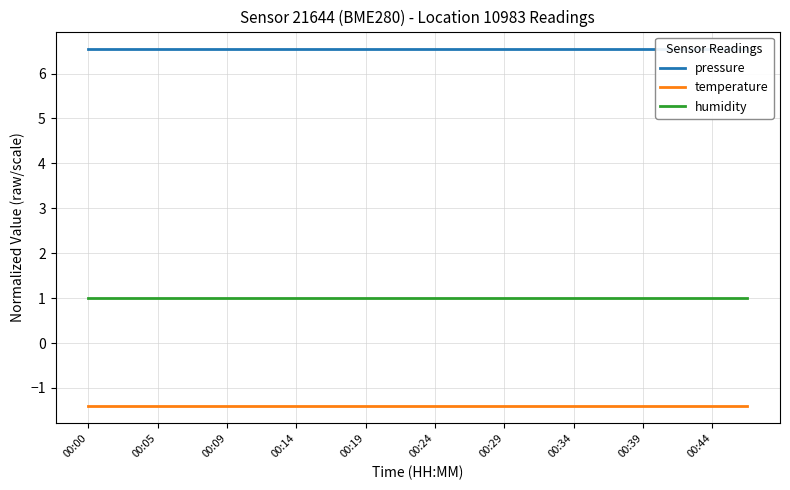

What are all the series names shown in the legend?

pressure, temperature, humidity